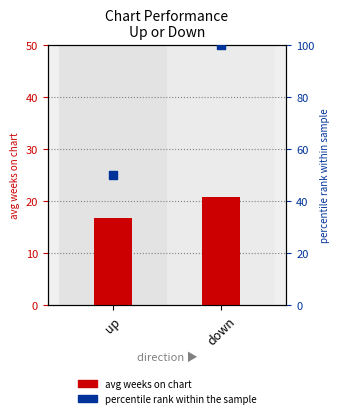

Which series has the largest total across all categories?

percentile rank within the sample